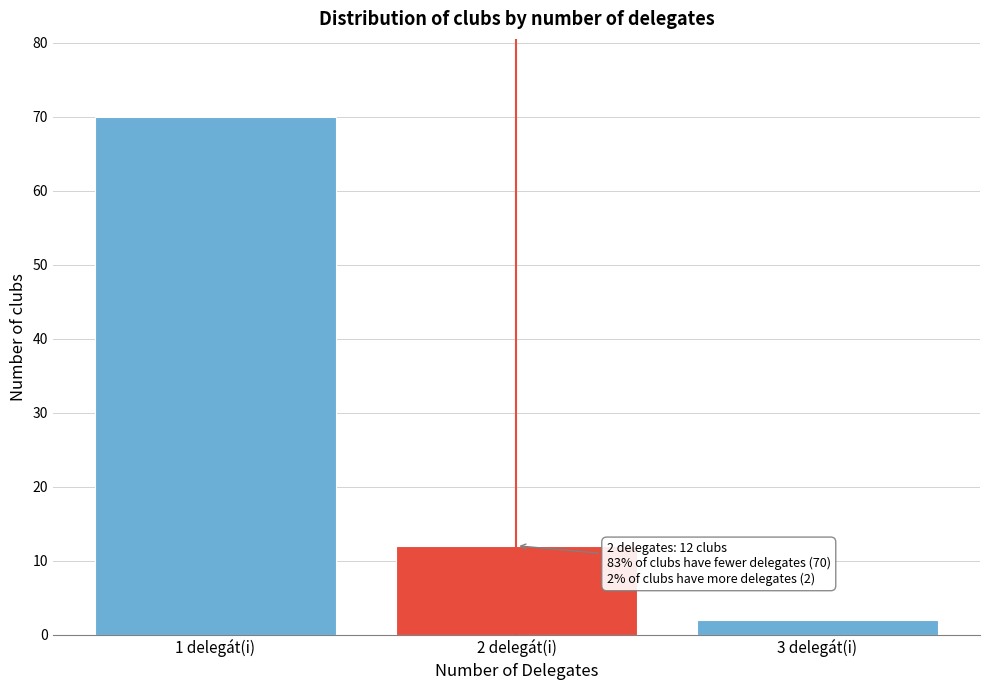

Reading right to left, extract all data points from this chart.

2	12	70